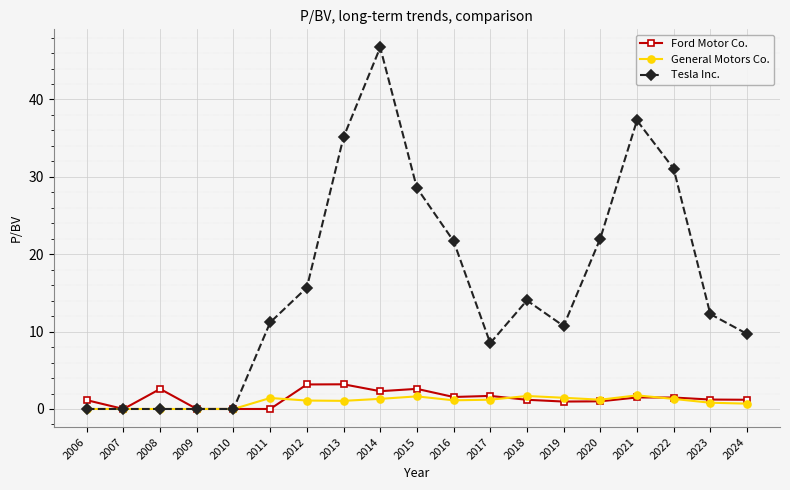

The value of Tesla Inc. at 2006 is 0.0. True or false?

True